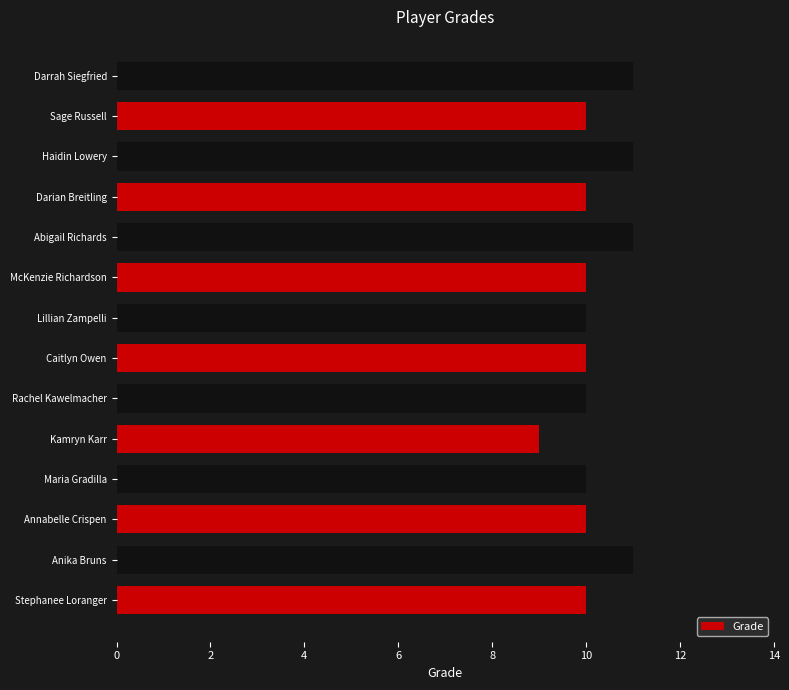

What is the greatest value displayed?

11